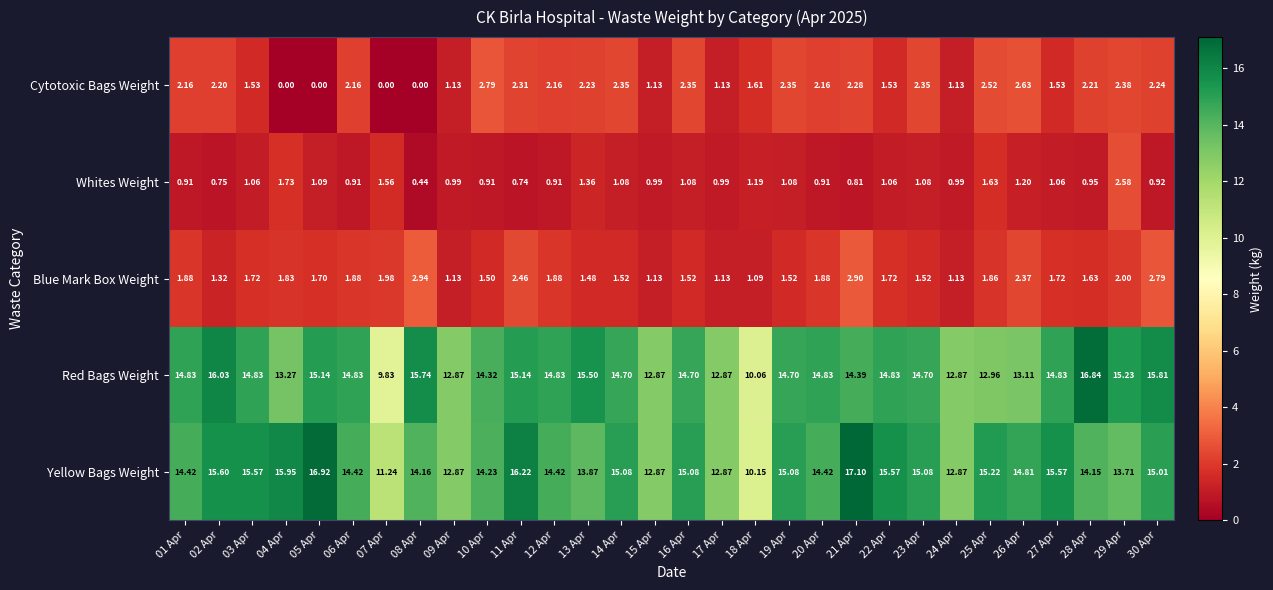

Rank the series by their maximum value, from highest to lowest.

Yellow Bags Weight, Red Bags Weight, Blue Mark Box Weight, Cytotoxic Bags Weight, Whites Weight